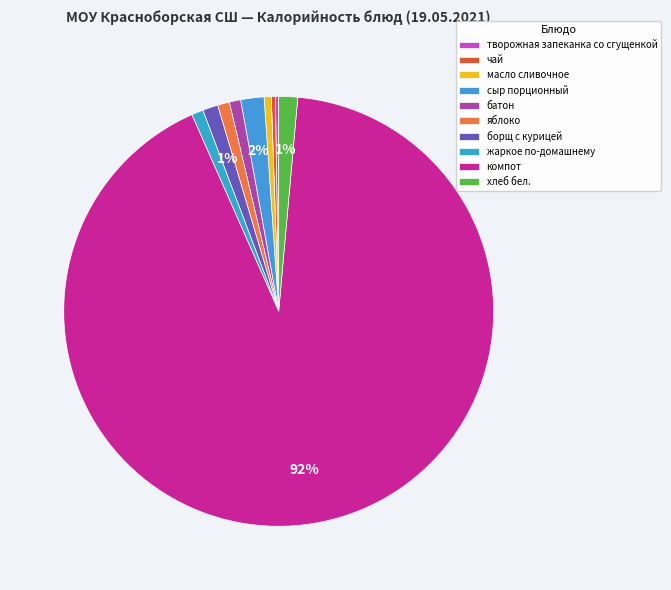

Which slice is the largest?

компот